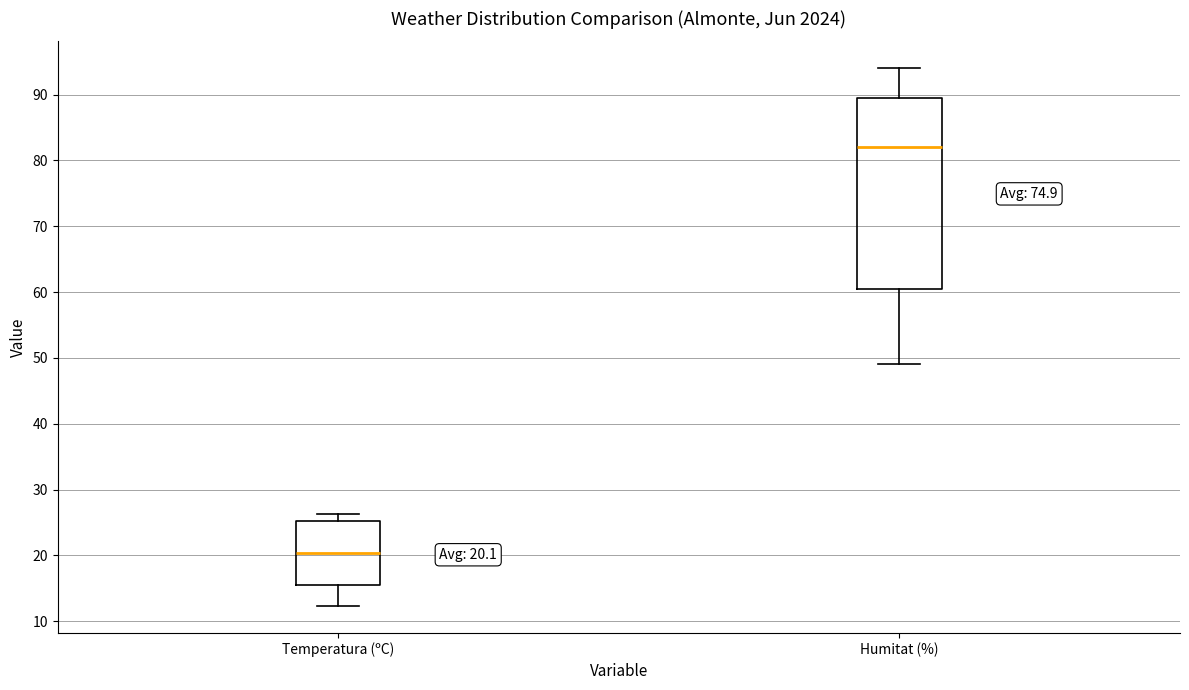

Which box has the highest median line?

Humitat (%)